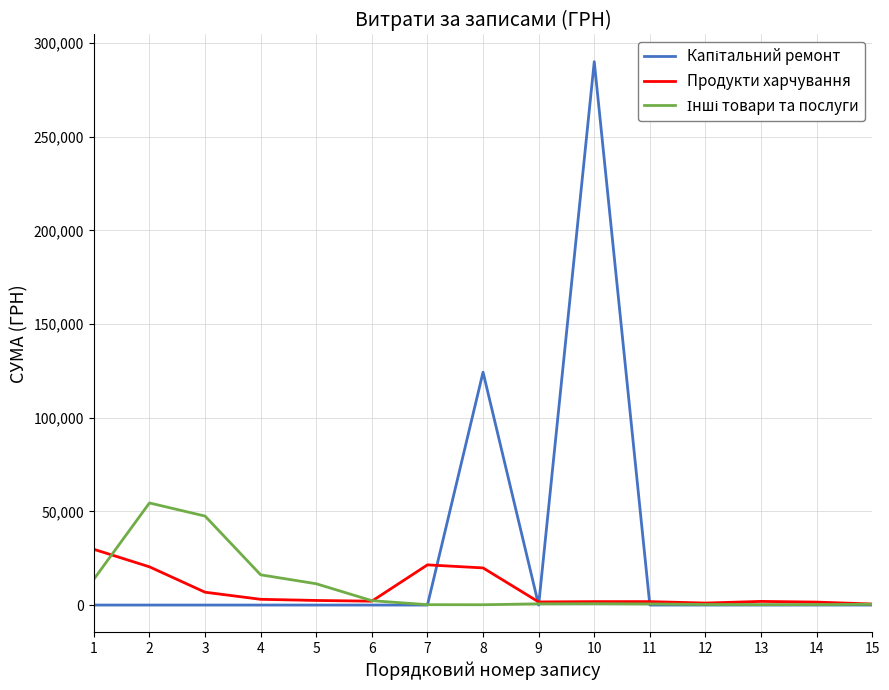

What is the maximum value shown in the chart?

290101.4